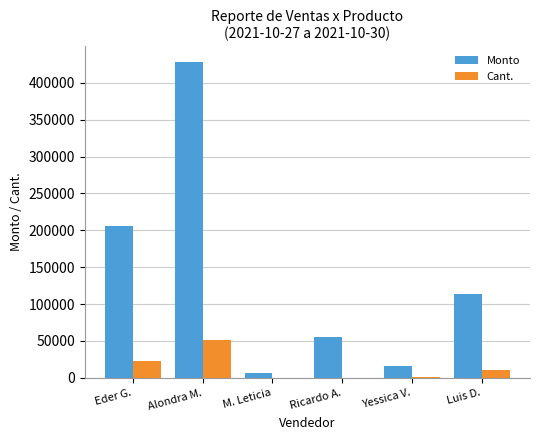

The value of Monto at Eder G. is 205600.0. True or false?

True